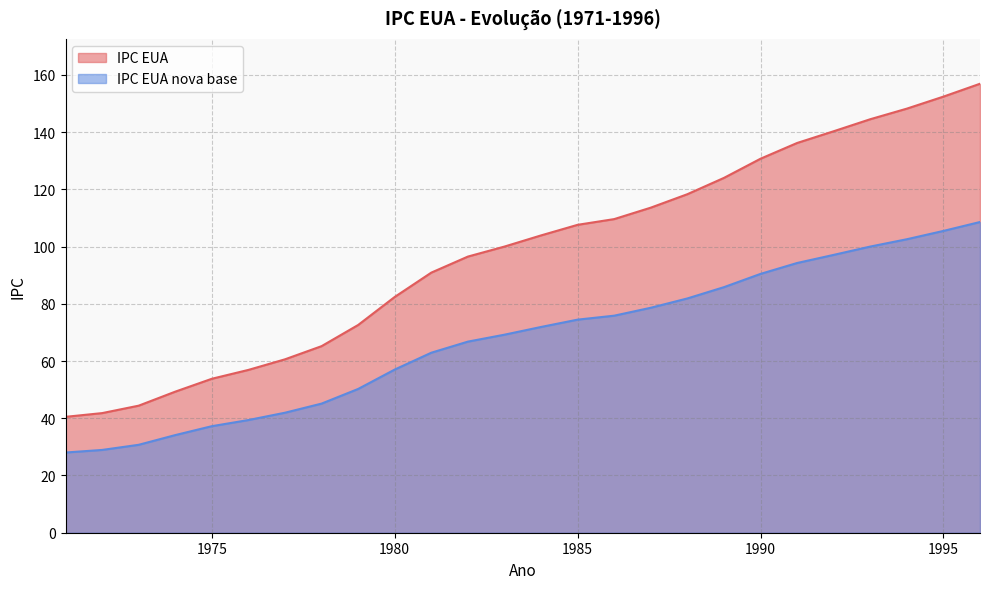

List the series in order of their peak value, lowest first.

IPC EUA nova base, IPC EUA